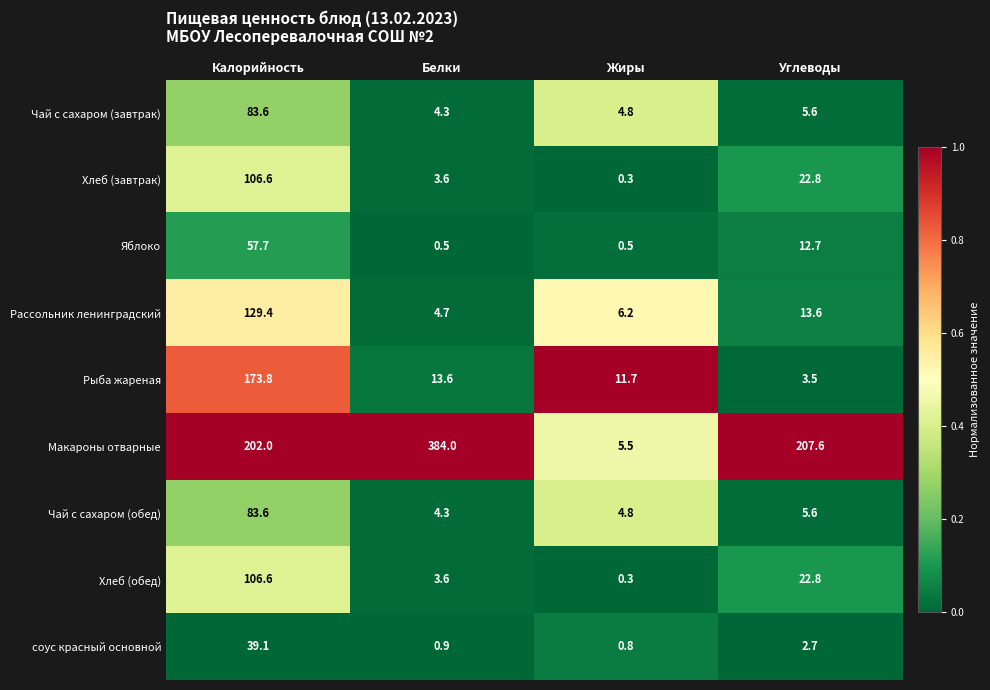

At which category is the sum across all series the highest?

Калорийность